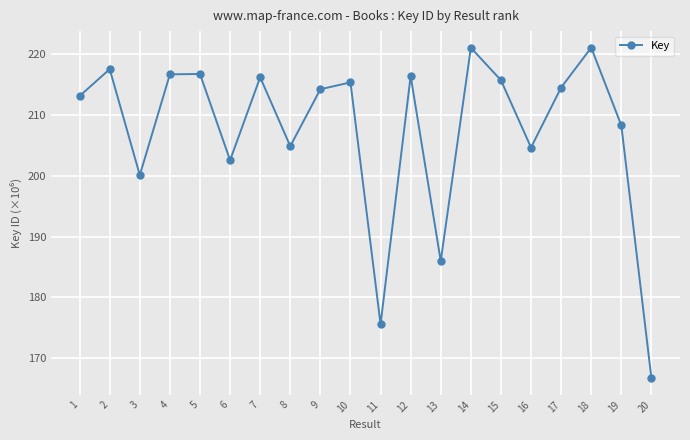

Is it true that the value at 17 is 214.5?

True